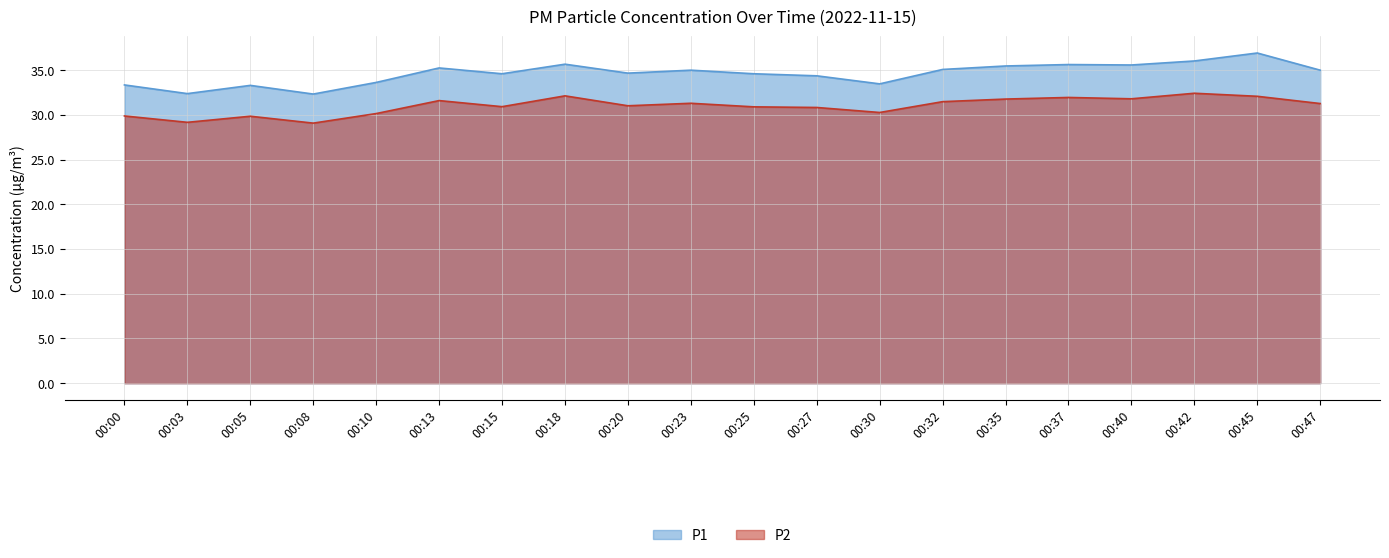

Which series has the largest total across all categories?

P1